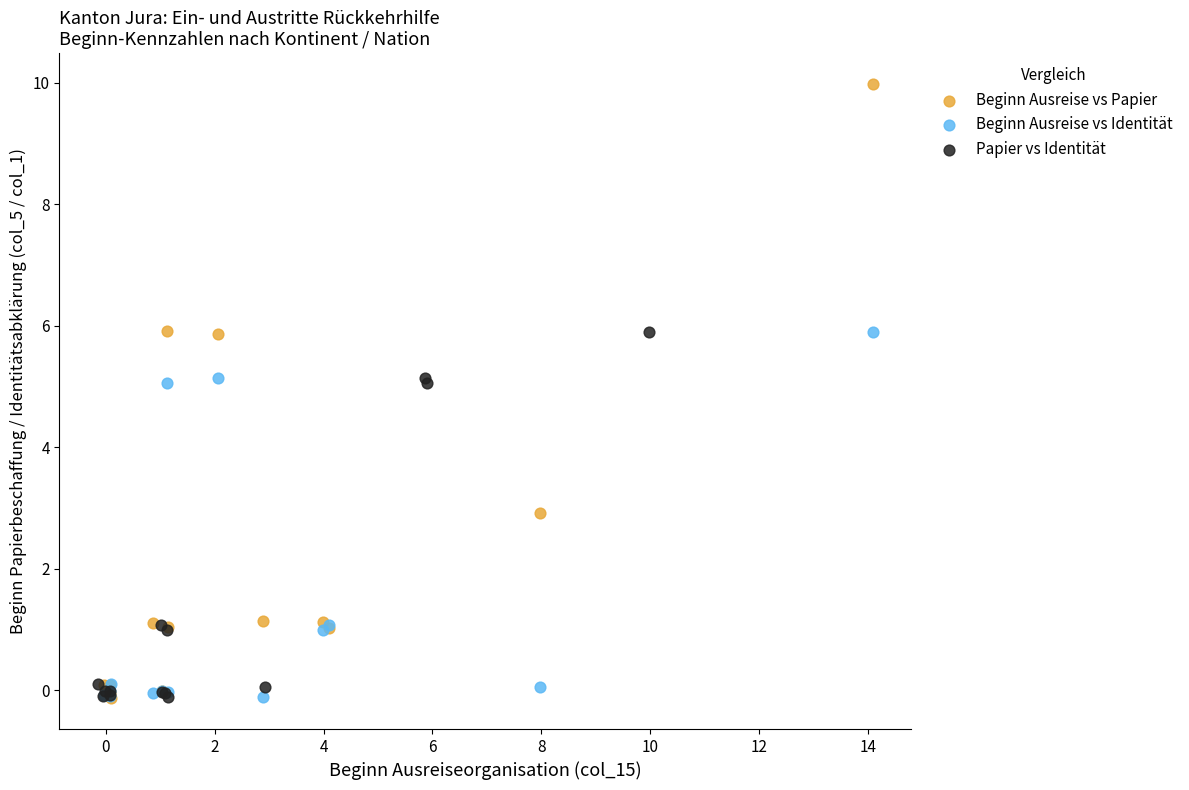

Which series contains the highest Y value?

Beginn Ausreise vs Papier